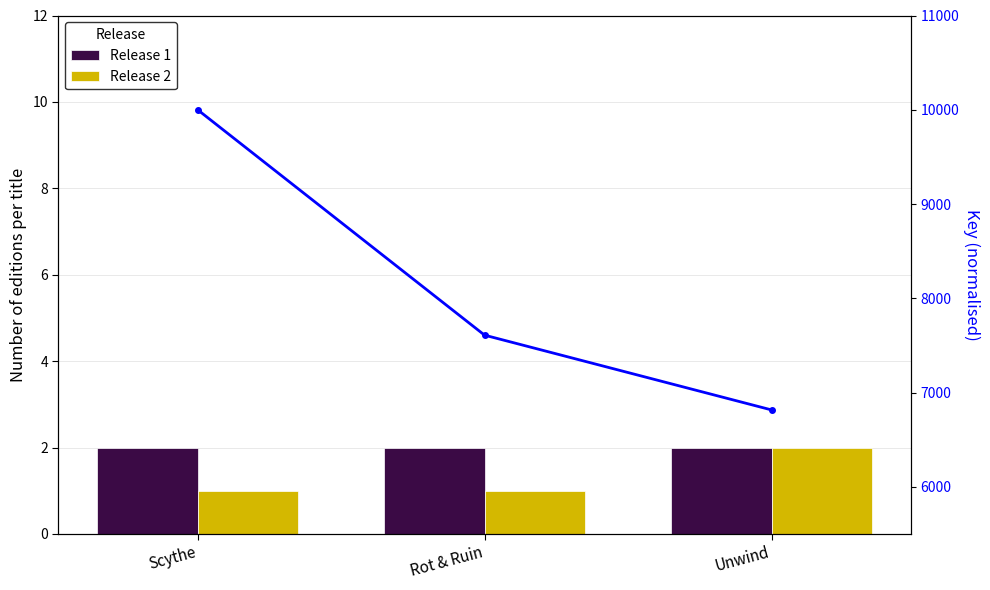

What is the spread (max minus min) of values at Unwind?

6814